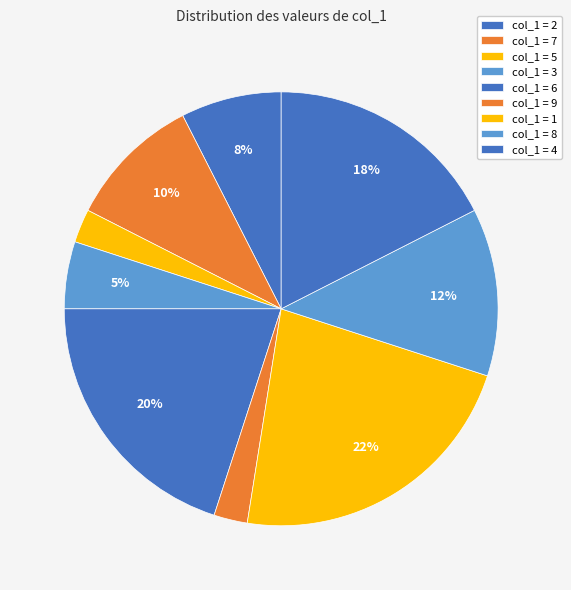

Count the number of slices in the pie.

9